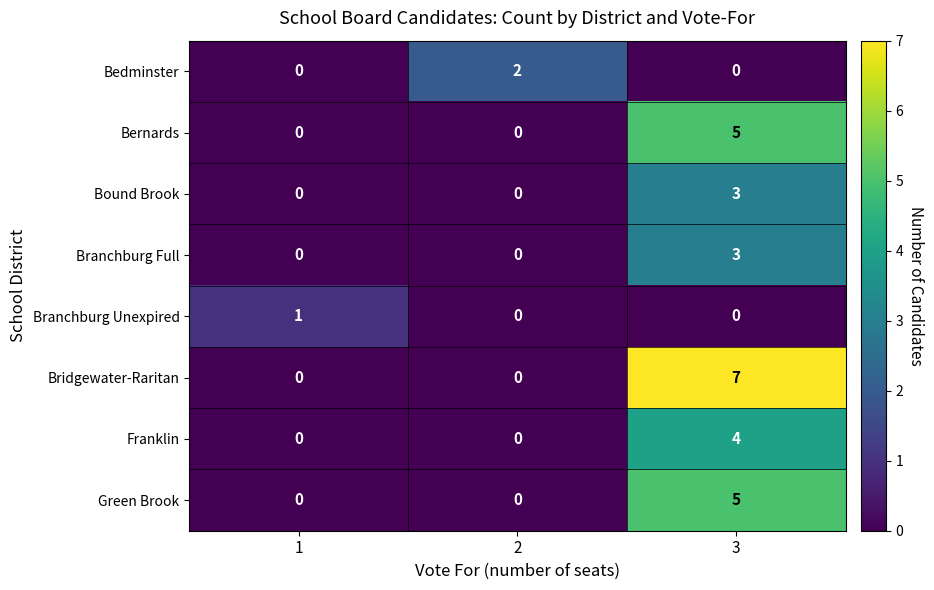

What is the spread (max minus min) of values at 2?

2